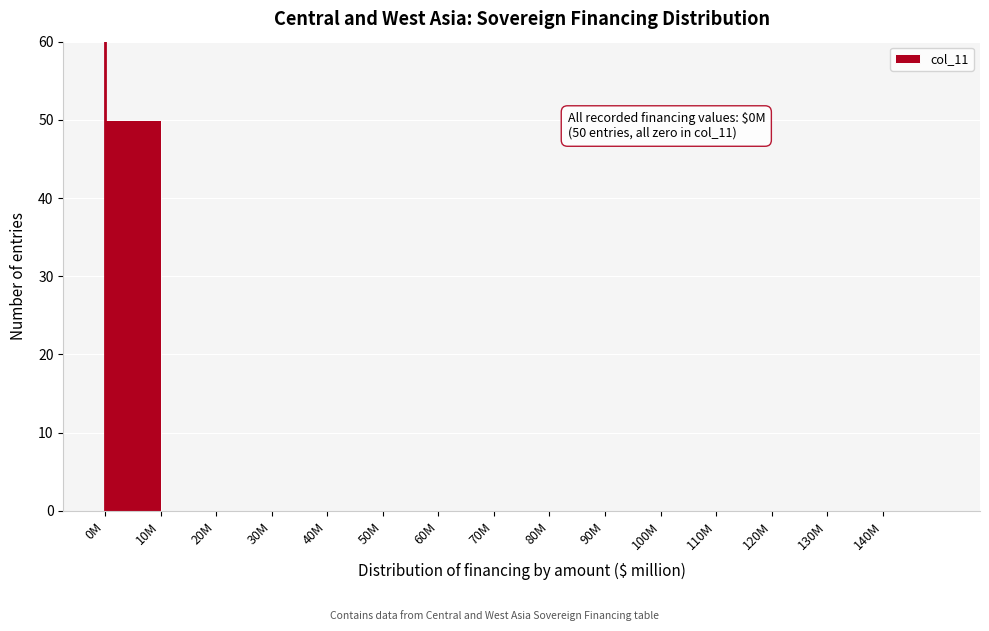

Reading left to right, transcribe all the data shown in this chart.

0M=50	10M=0	20M=0	30M=0	40M=0	50M=0	60M=0	70M=0	80M=0	90M=0	100M=0	110M=0	120M=0	130M=0	140M=0